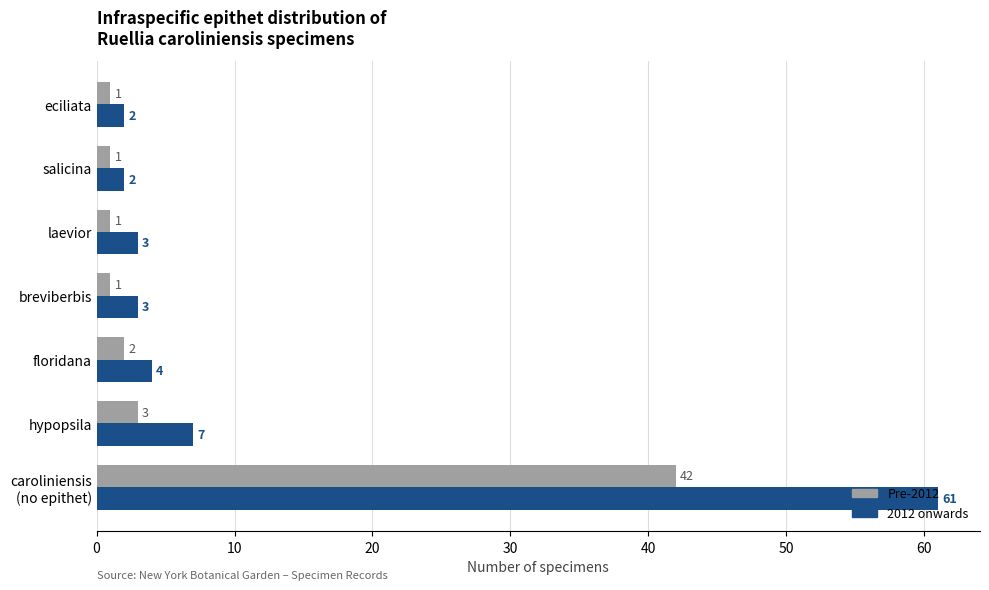

Count the number of data series in this chart.

2